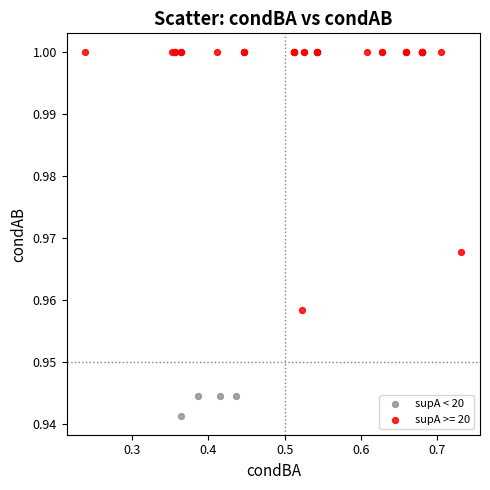

Which series has the widest spread of Y values?

supA < 20